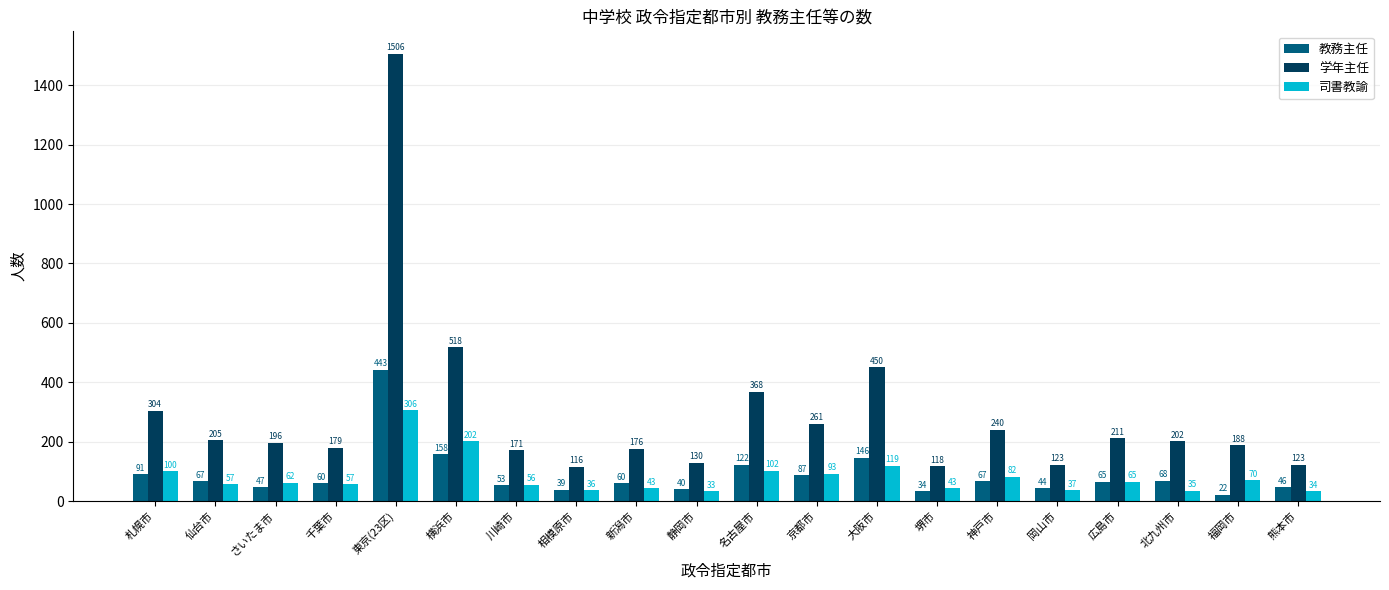

Which series has the largest range (max minus min)?

学年主任